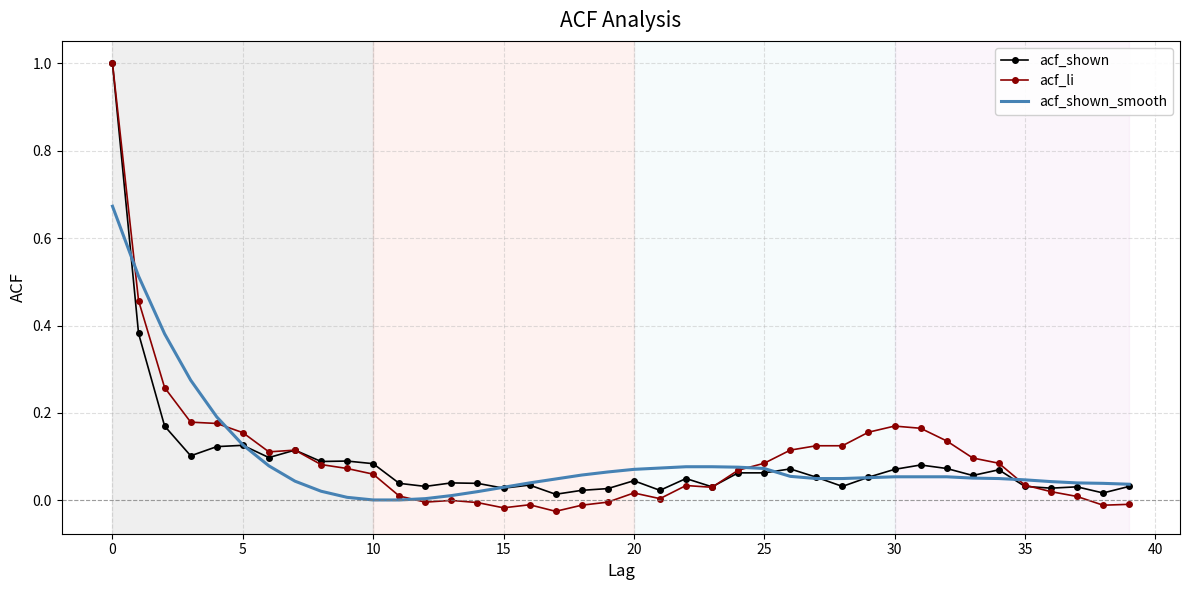

Which series has the largest range (max minus min)?

acf_li